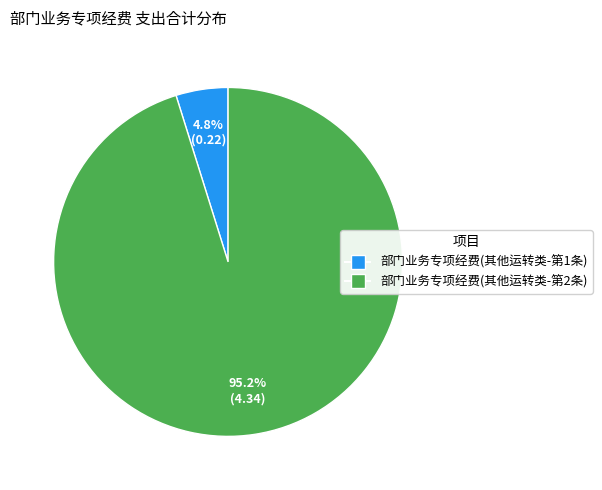

How many slices are in this pie chart?

2